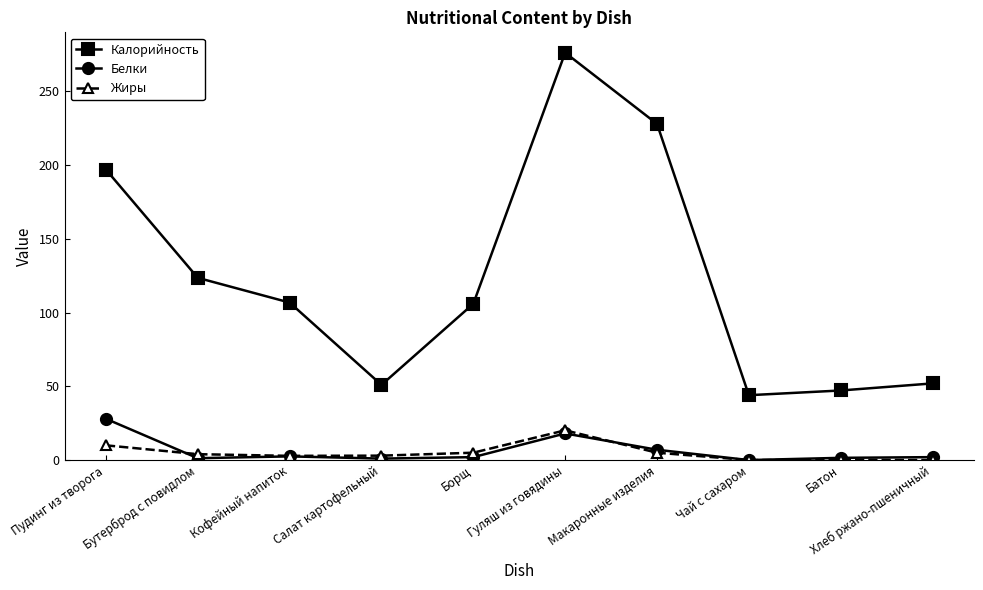

Is the value of Белки at Чай с сахаром greater than the value of Калорийность at Батон?

No